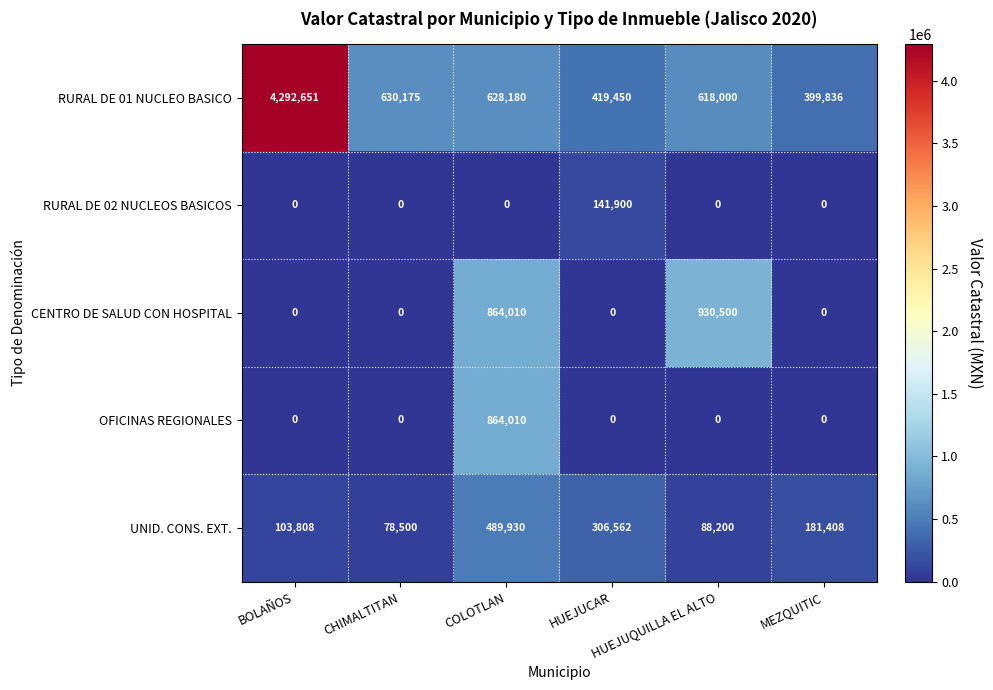

What is the sum of all UNID. CONS. EXT. values?

1248408